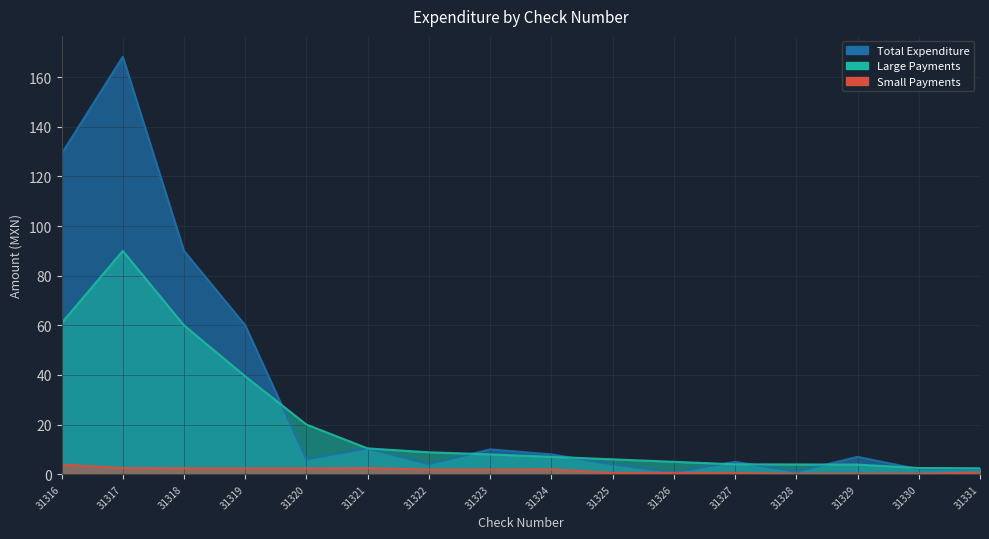

True or false: Total Expenditure and Small Payments cross at least once.

False